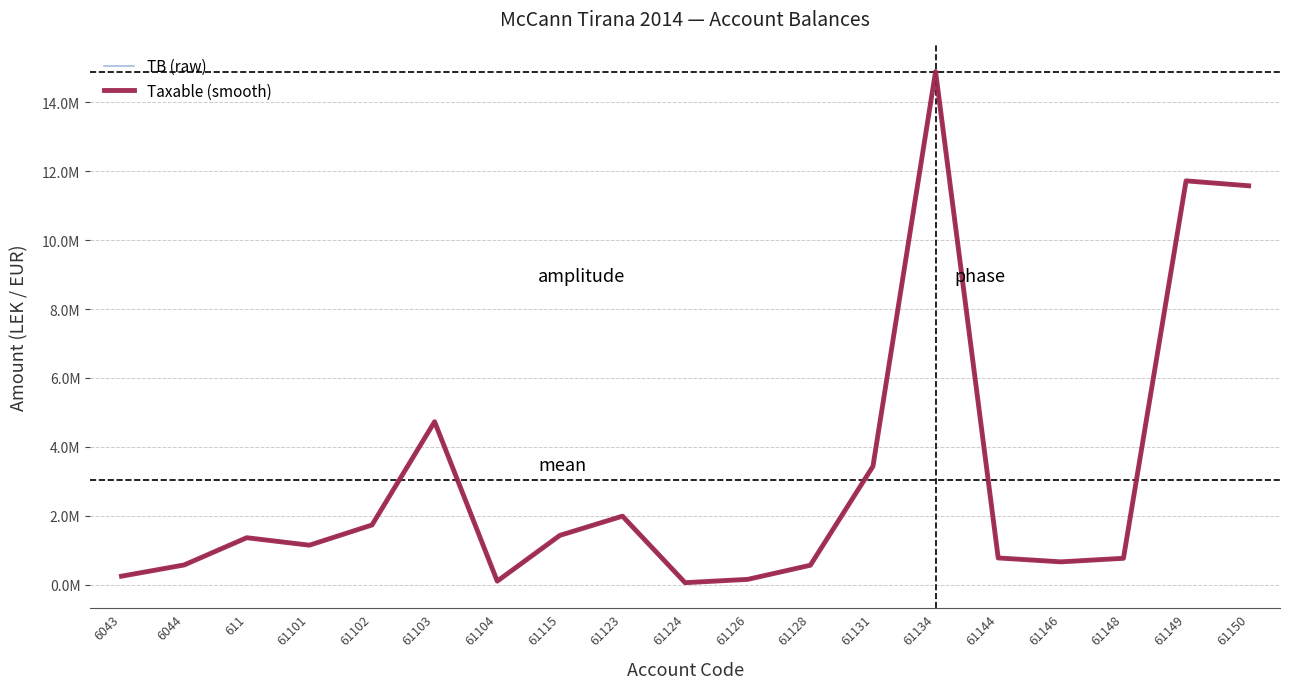

What position from the left is 611?

3